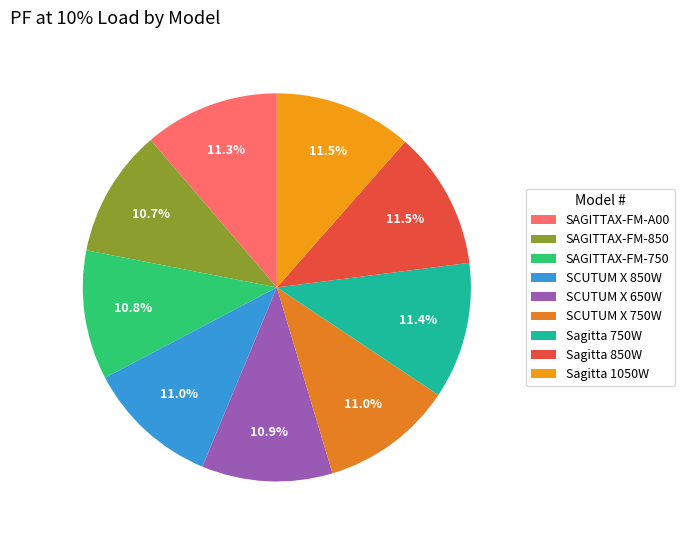

To the nearest percent, what is the combined percentage of SAGITTAX-FM-A00 and SCUTUM X 650W?

22%